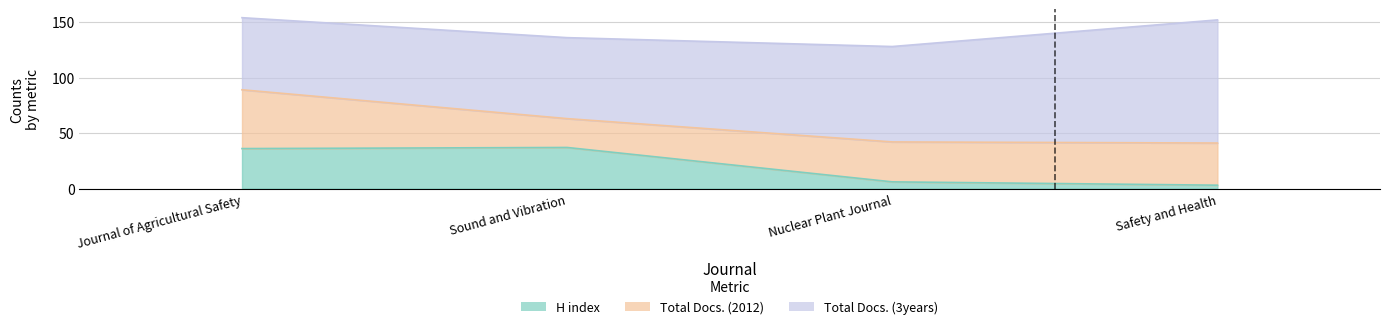

What is the value of the Total Docs. (3years) point at the 1st from the left?

65